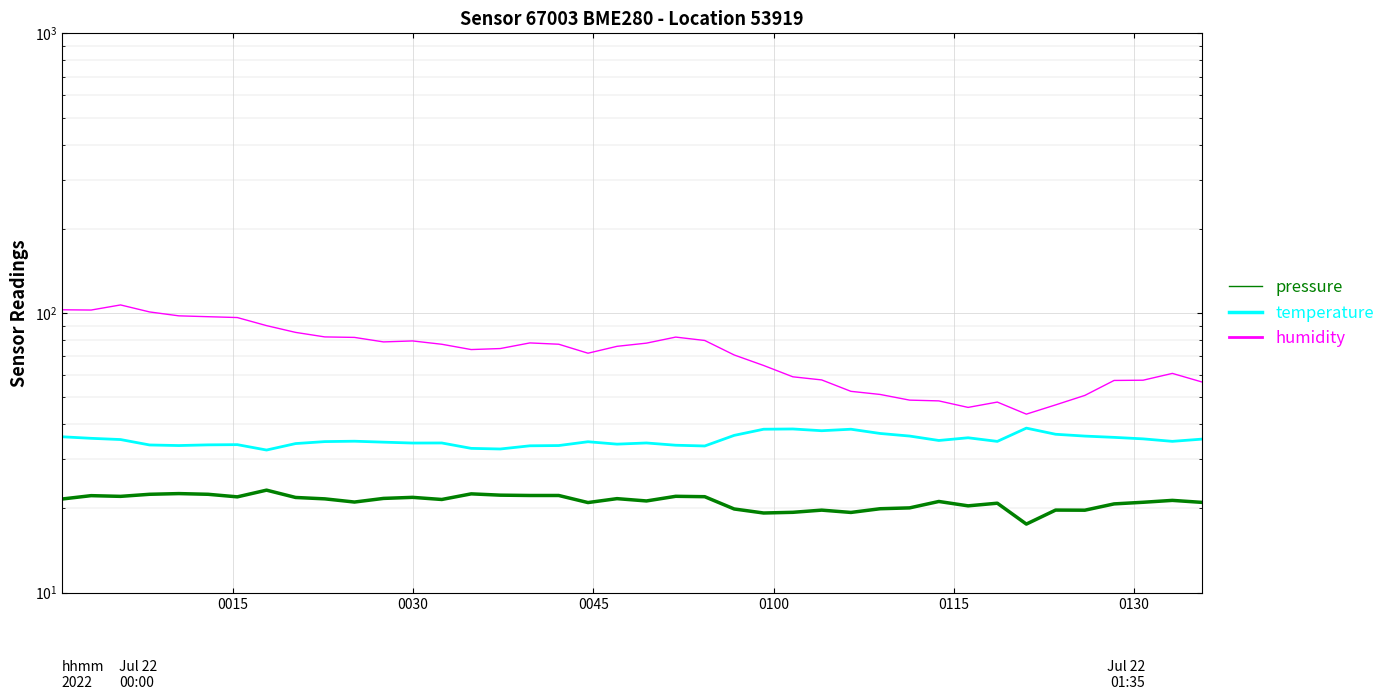

The value of temperature at 0100 is 33.3. True or false?

False